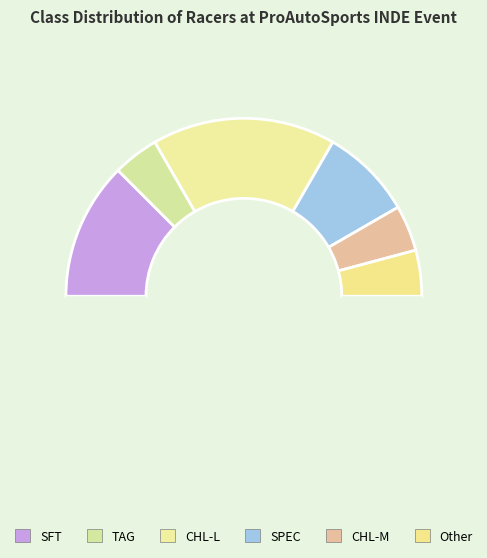

Is there any slice that represents more than half of the pie?

No